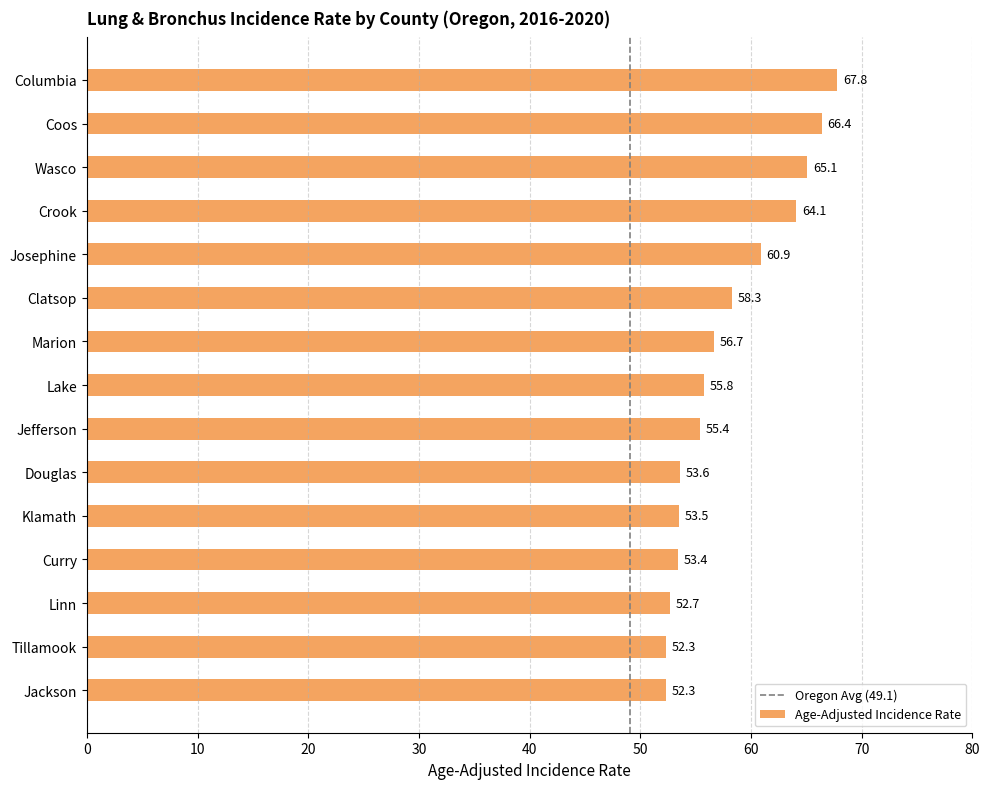

Approximately how many times larger is the value at Jackson compared to Linn?

1.0